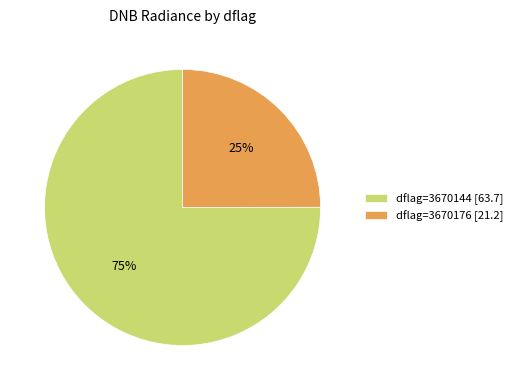

Is it true that dflag=3670144 [63.7] is 75% of the pie?

True